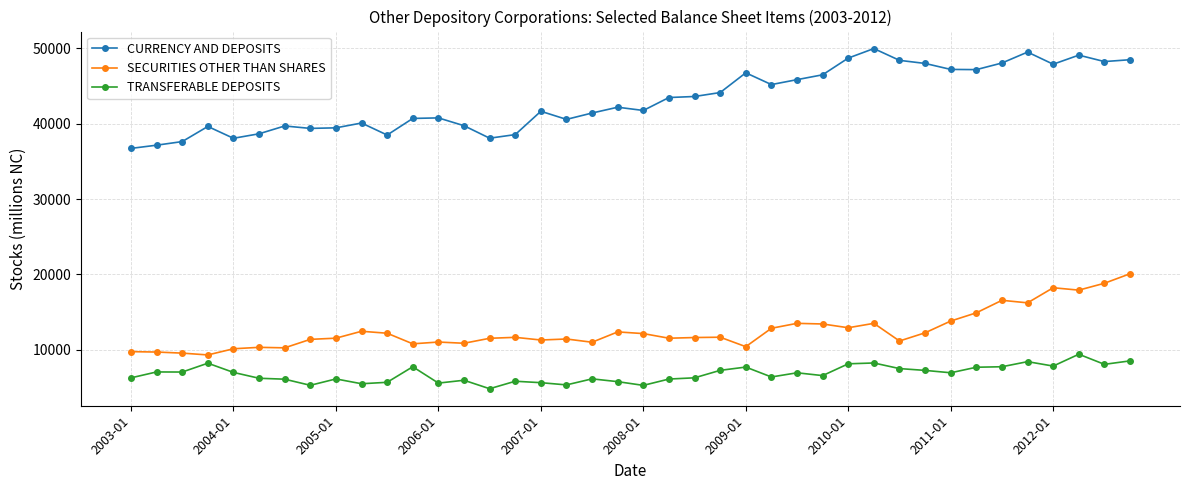

What are all the series names shown in the legend?

CURRENCY AND DEPOSITS, SECURITIES OTHER THAN SHARES, TRANSFERABLE DEPOSITS